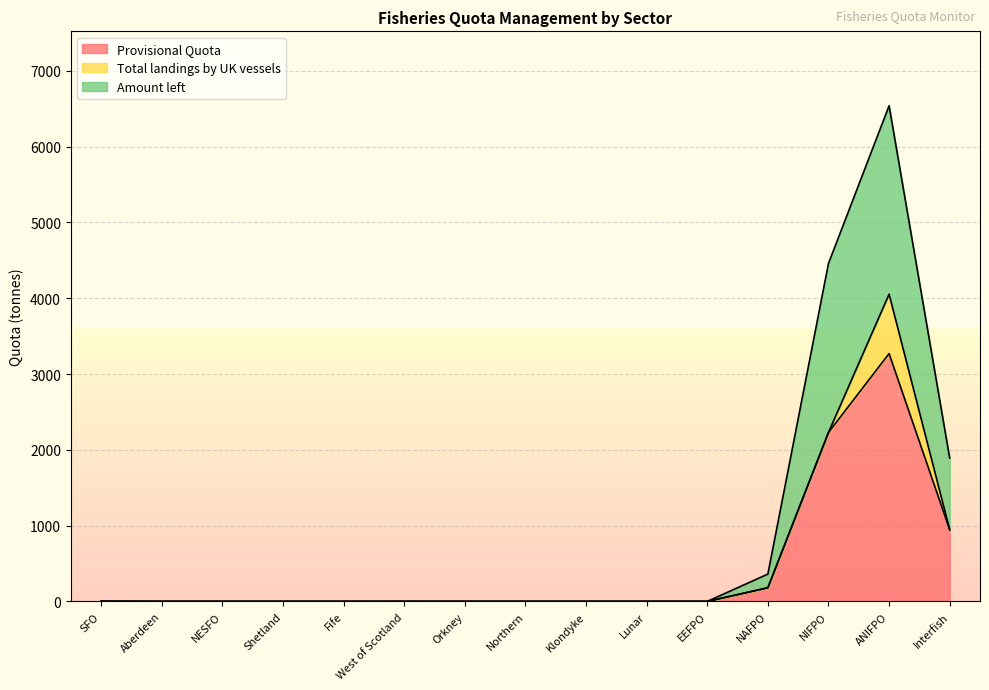

The Provisional Quota series shows 4988.2 at ANIFPO. True or false?

False